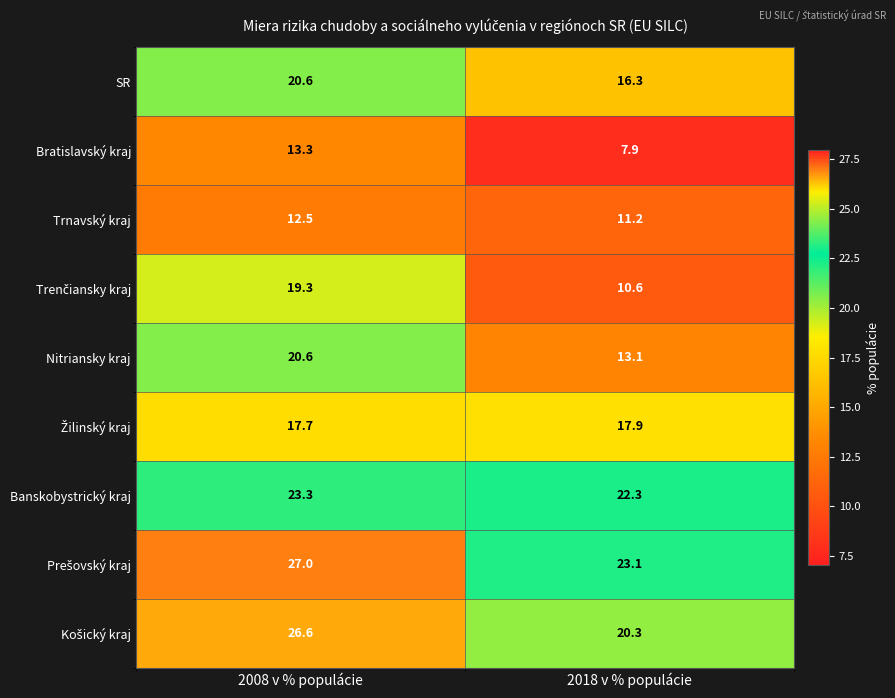

What value does the SR series have at 2008 v % populácie?

20.6